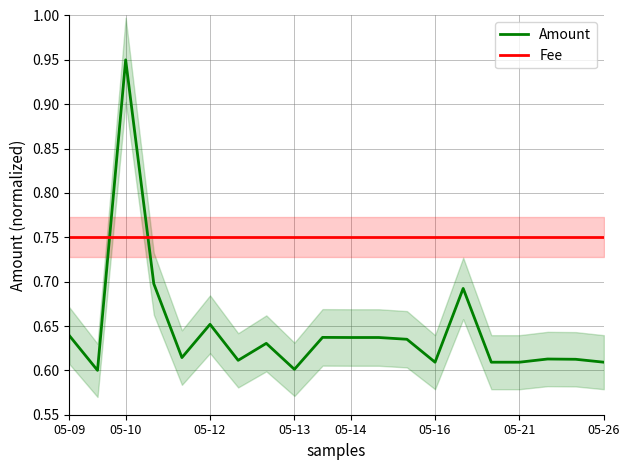

Which category has the highest value in the Fee series?

05-09